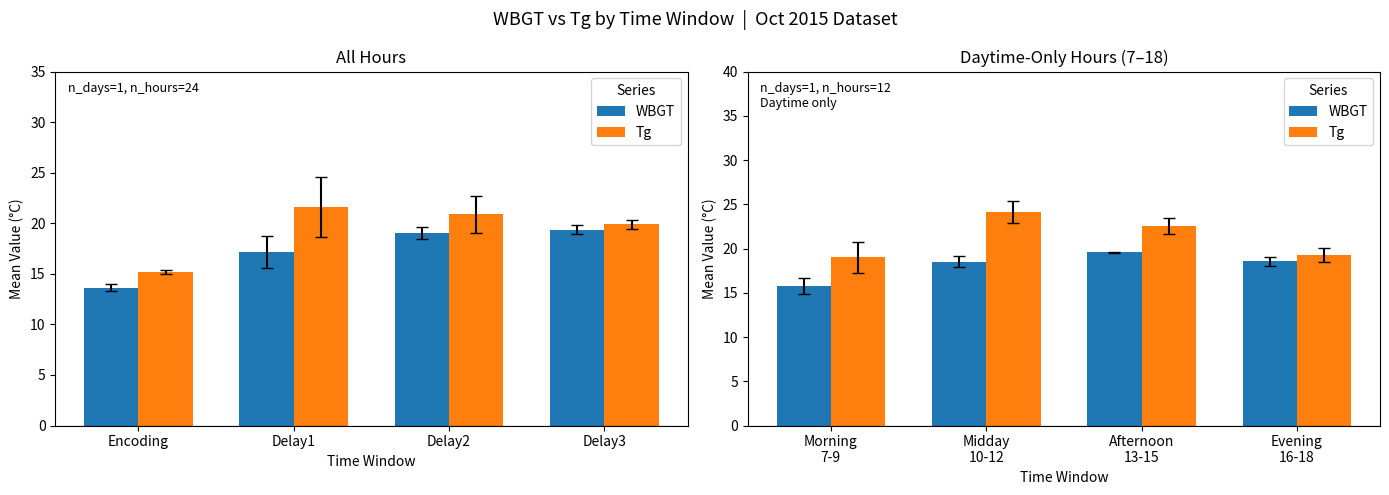

Is the value of Tg at Morning 7-9 greater than the value of WBGT at Afternoon 13-15?

No